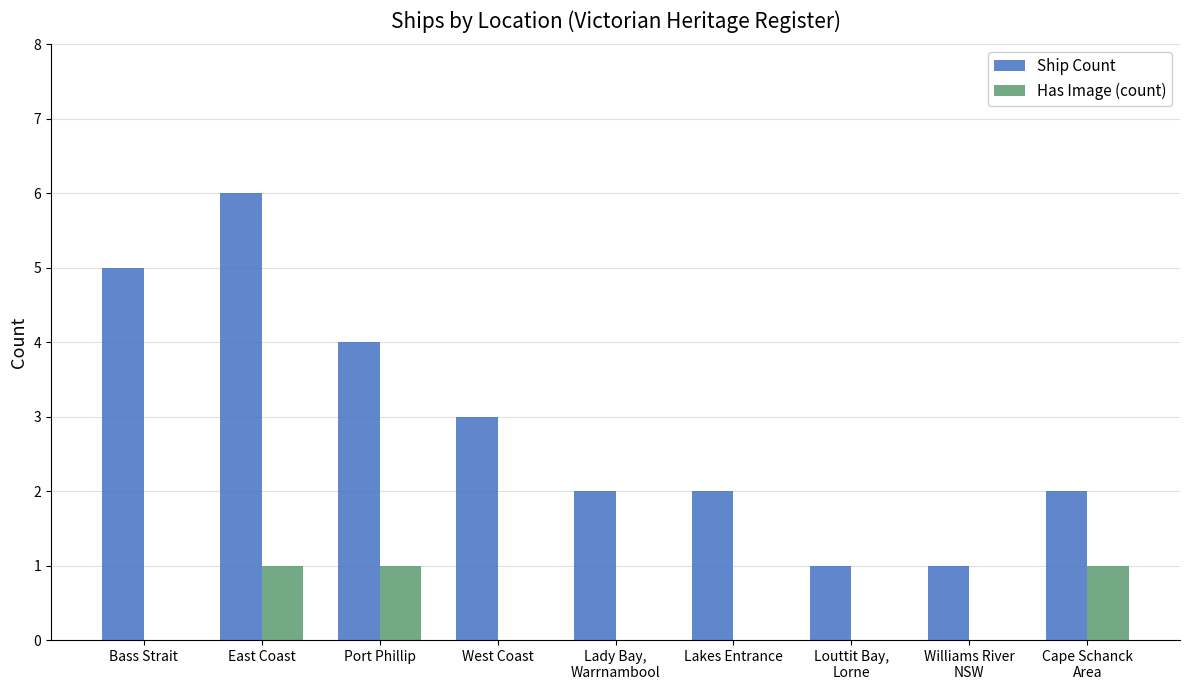

At which category is the sum across all series the highest?

East Coast